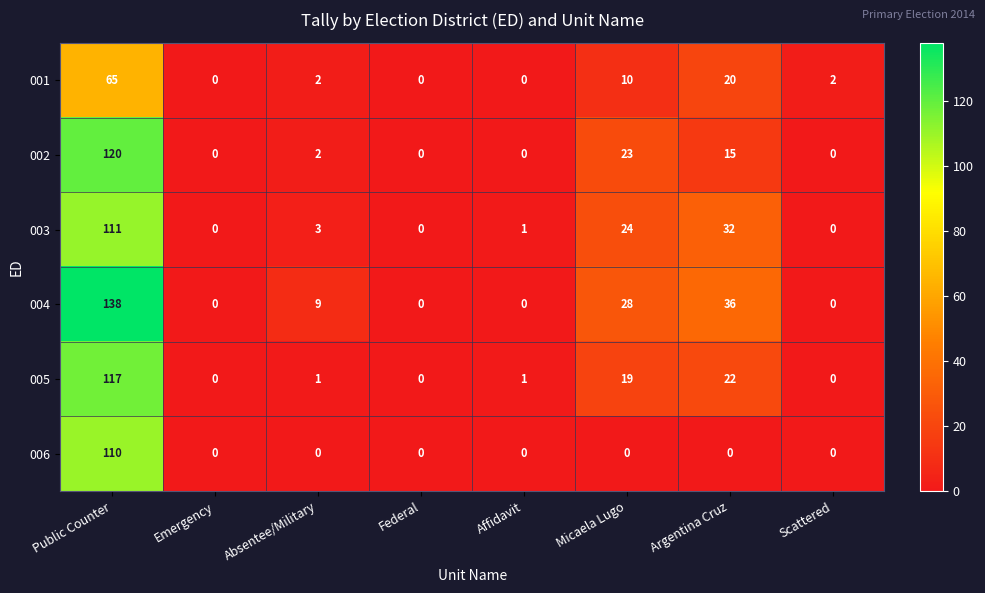

What is the total value across all series at Micaela Lugo?

104